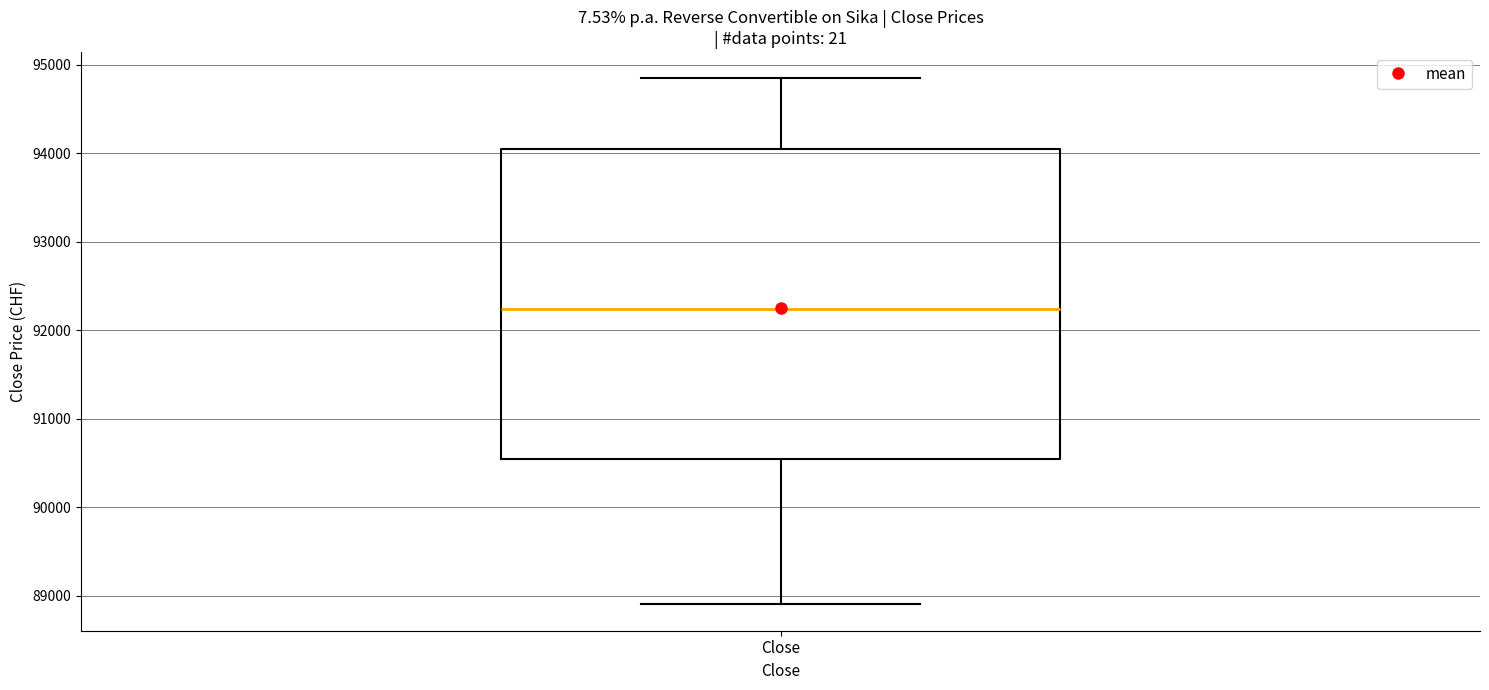

Transcribe this box plot: give where the median line is, the range the box spans, and where the two whiskers end, as read against the y-axis. The values are not printed on the chart, so give them approximately, as read against the axis.

median 92200, box 90600 to 94100, whiskers 88900 to 94900